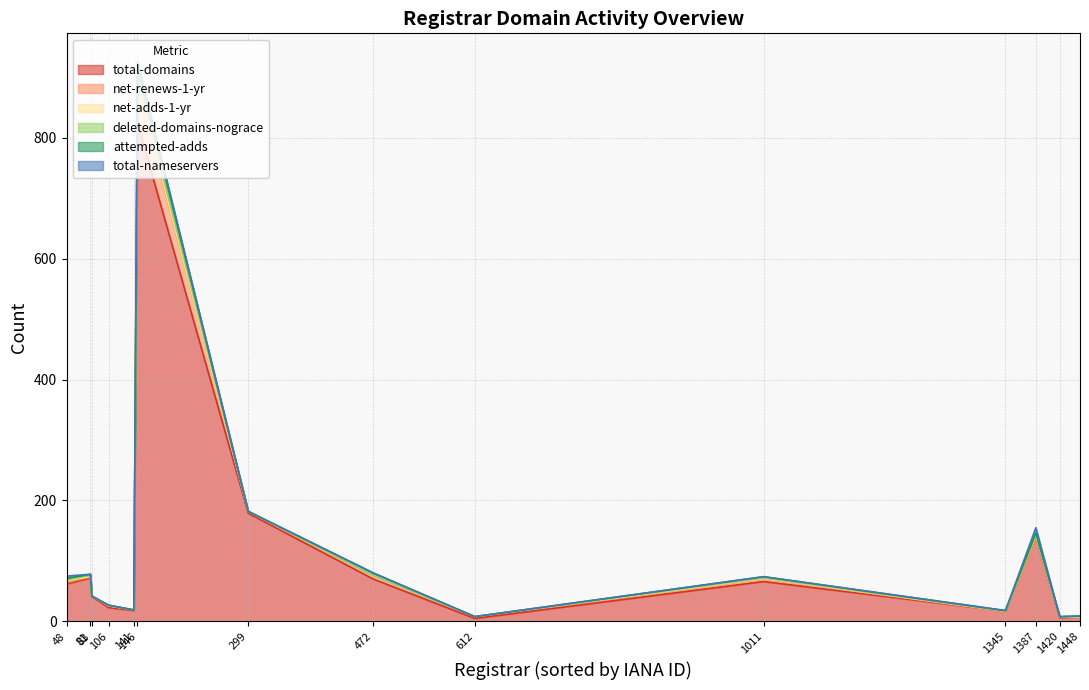

The total-domains series shows 62 at 48. True or false?

True